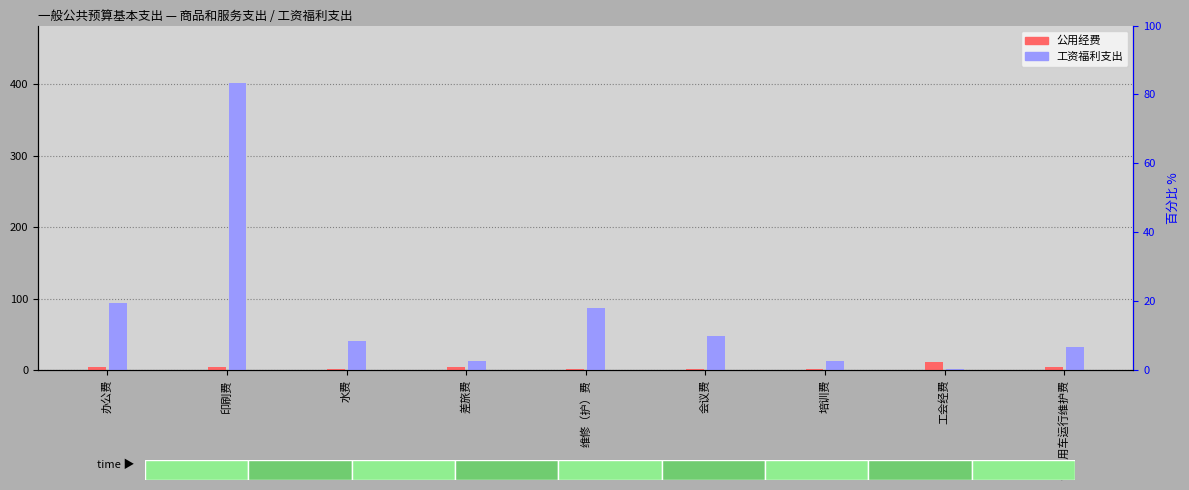

At which label does 公用经费 first exceed 4?

办公费